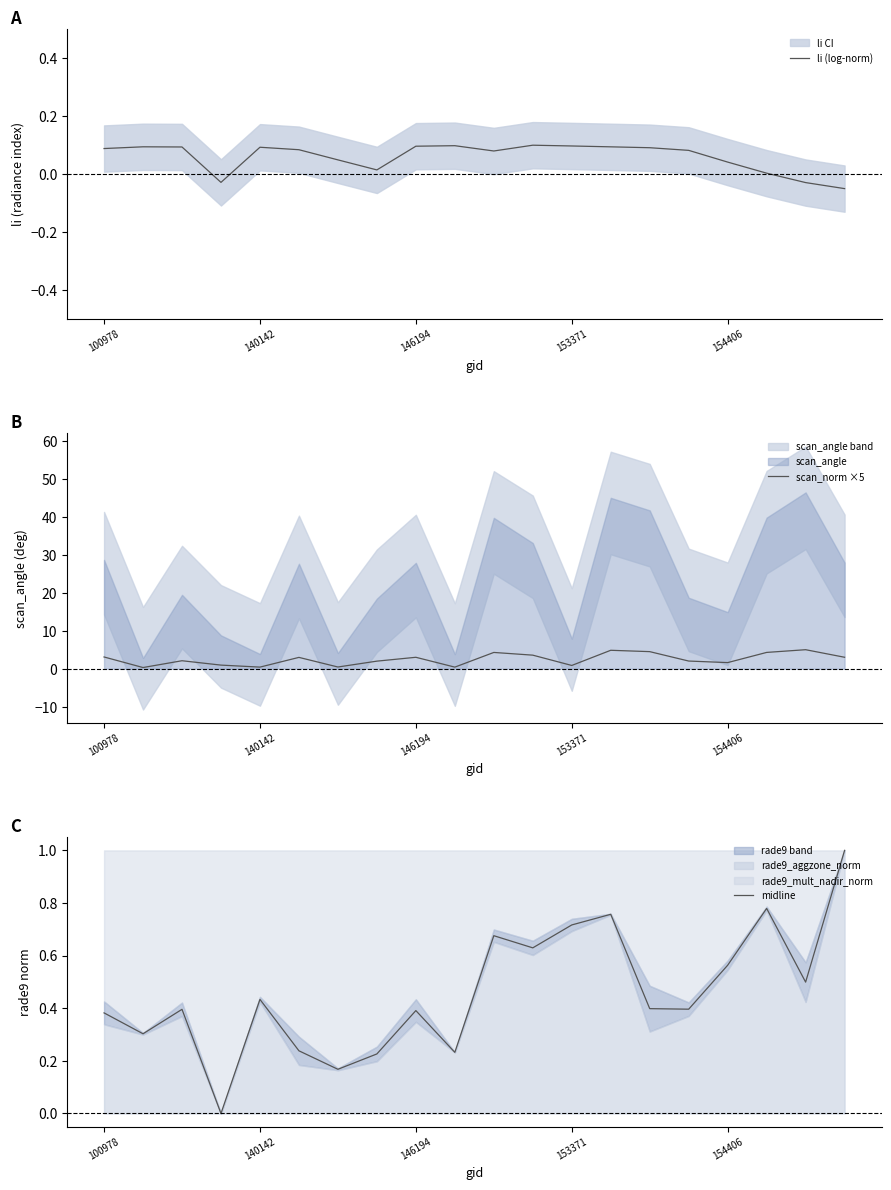

The value of scan_norm ×5 at 154406 is 1.6. True or false?

True